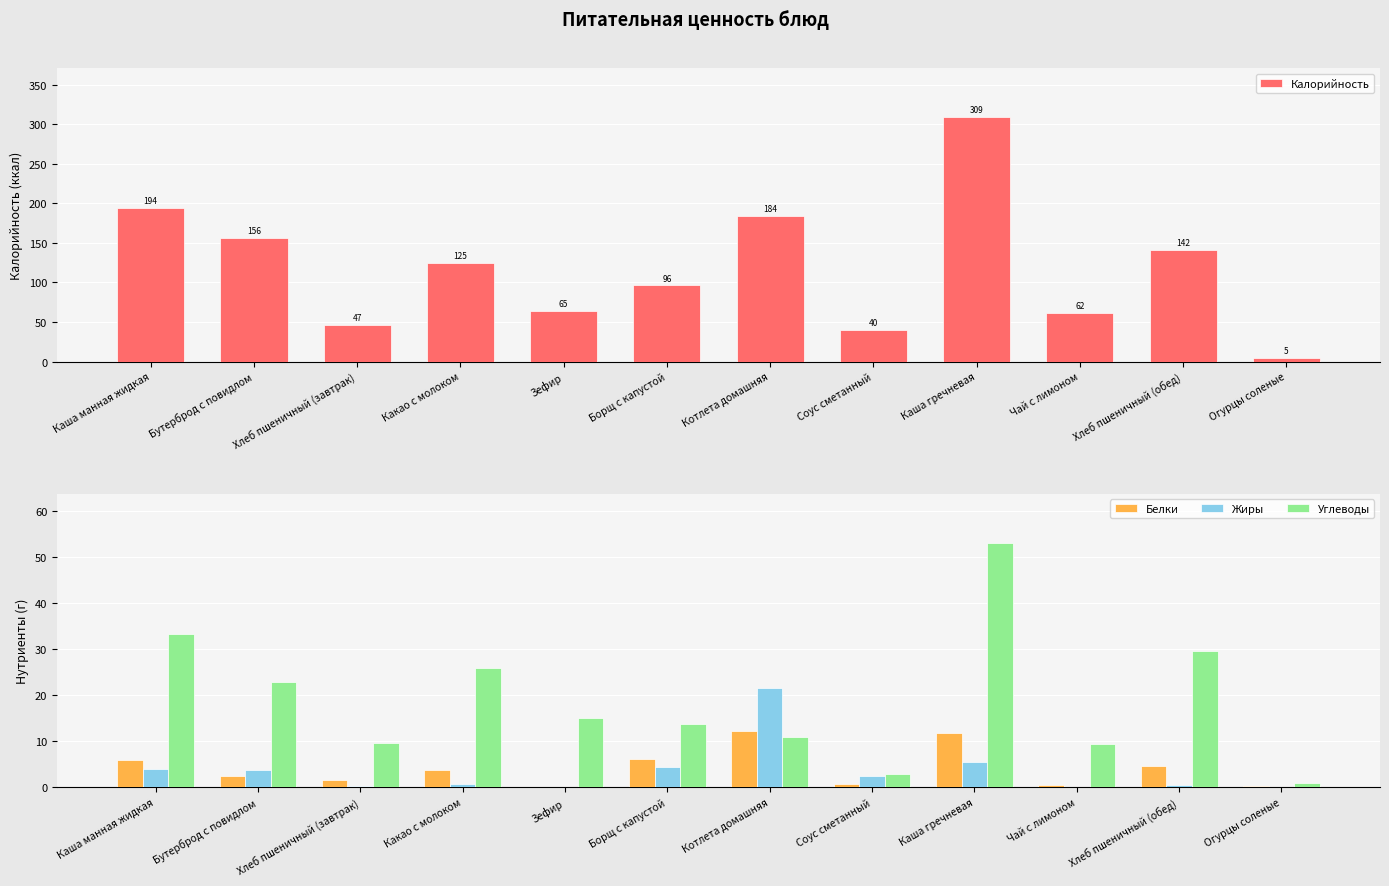

The Жиры series shows 4.0 at Каша манная жидкая. True or false?

True